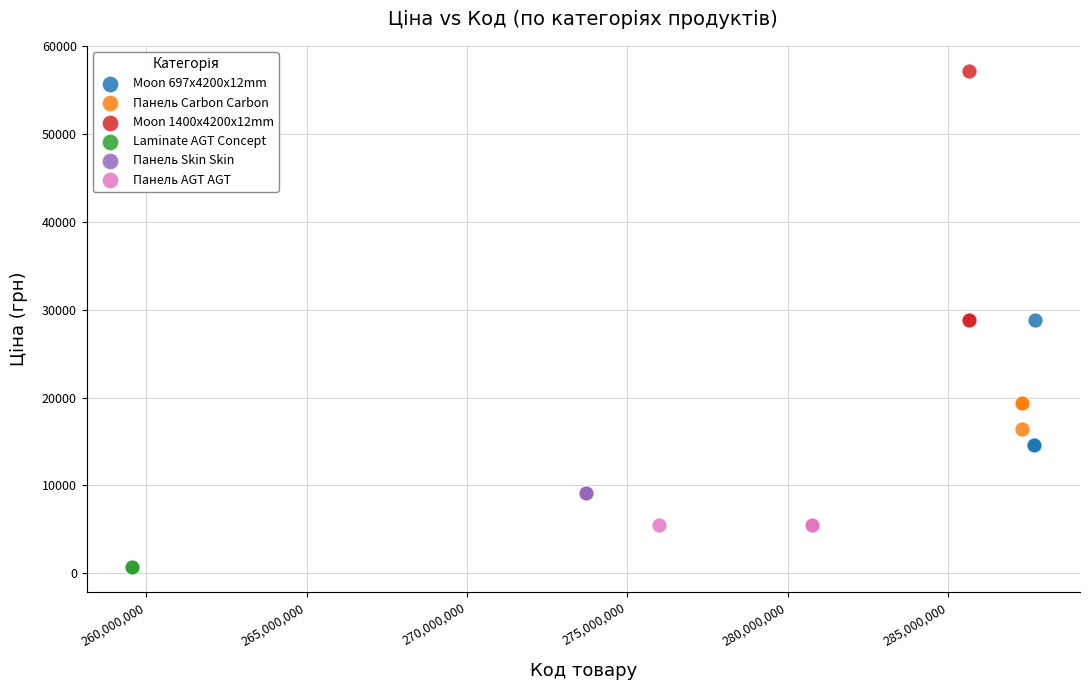

Which series contains the lowest Y value?

Laminate AGT Concept